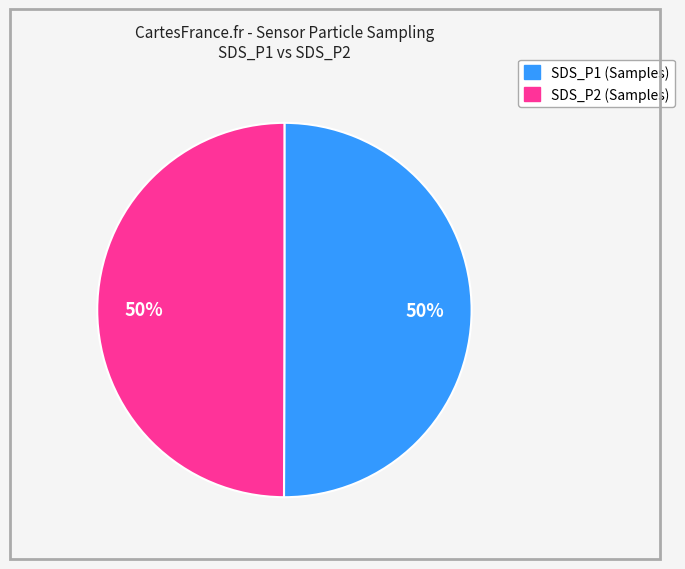

To the nearest percent, what is the average slice percentage?

50%